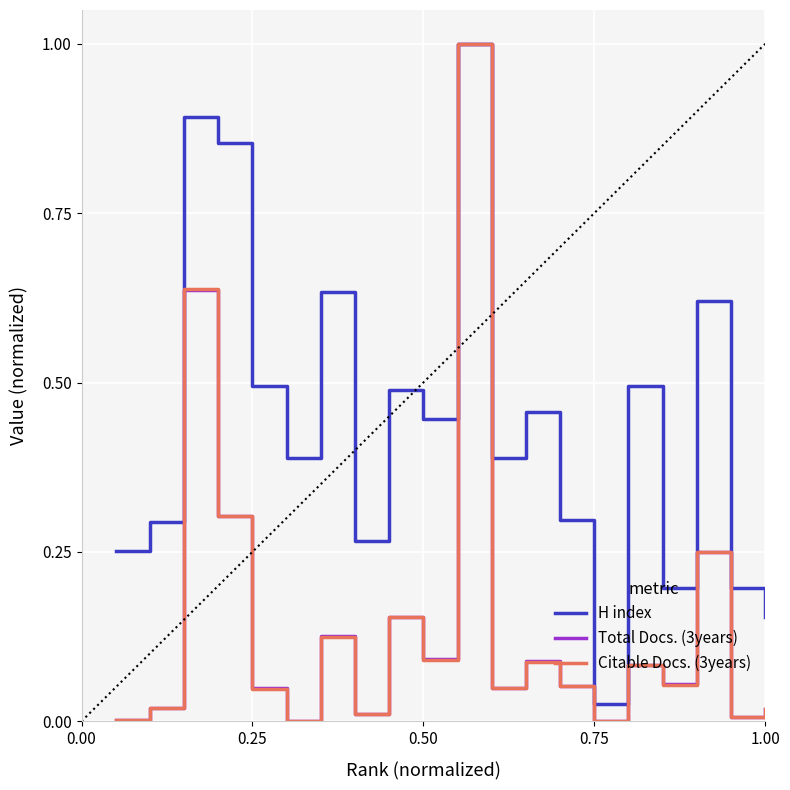

What is the maximum value shown in the chart?

1.0